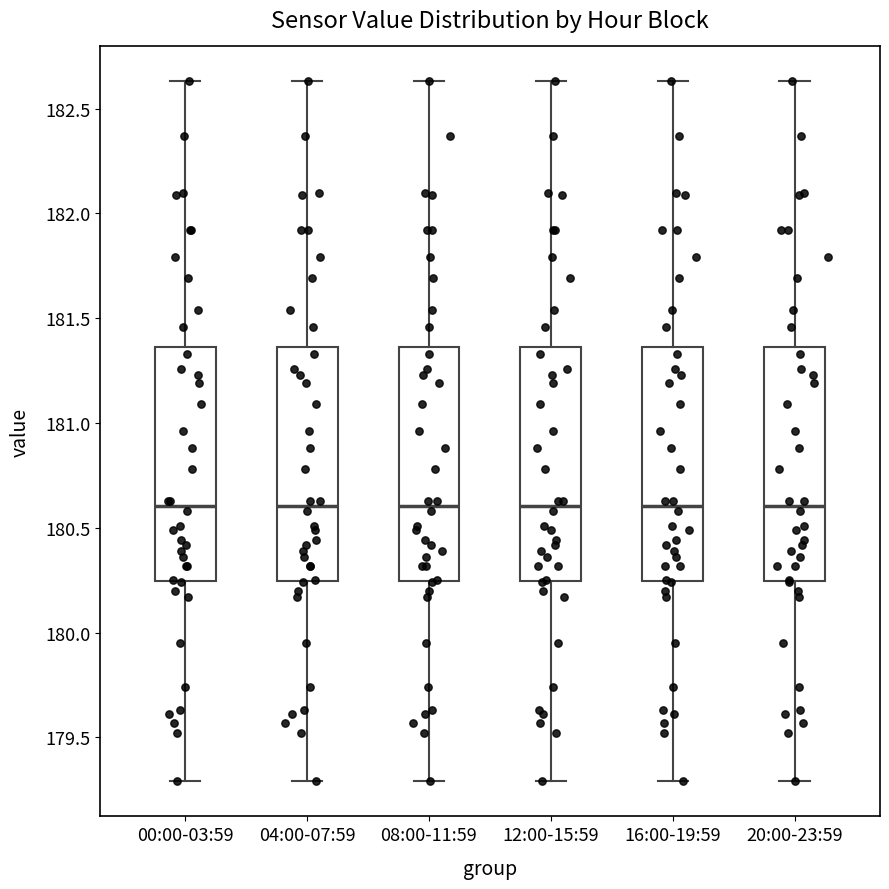

Where does the upper whisker of the box for 00:00-03:59 end on the y-axis? The values are not printed on the chart, so give them approximately, as read against the axis.

182.65